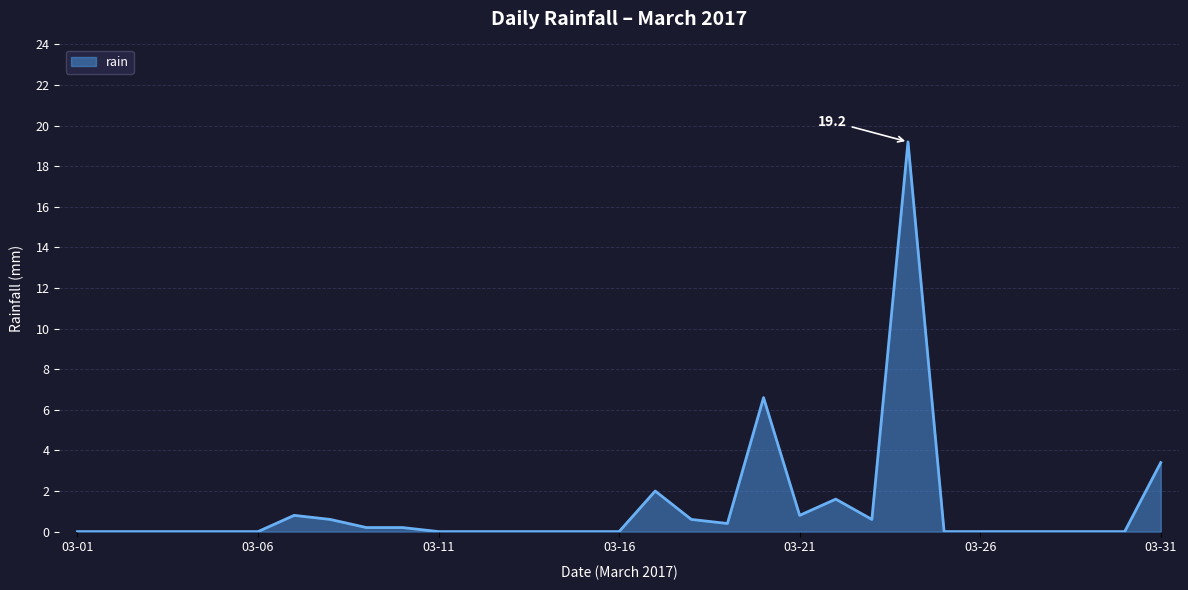

How many distinct data groups are displayed?

1